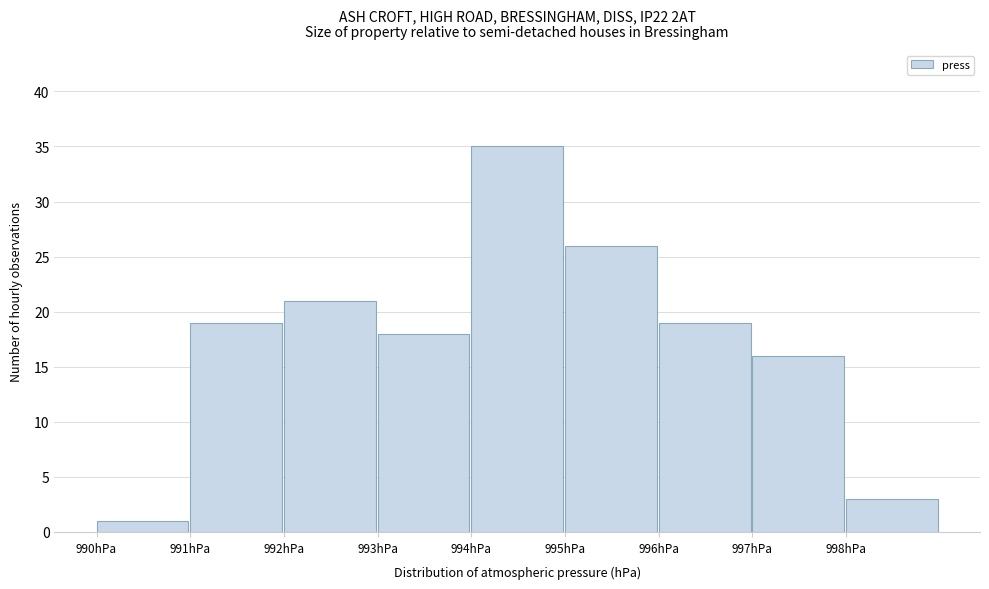

What is the height of the bar covering 995 to 996 on the x-axis? The values are not printed on the chart, so give them approximately, as read against the axis.

26